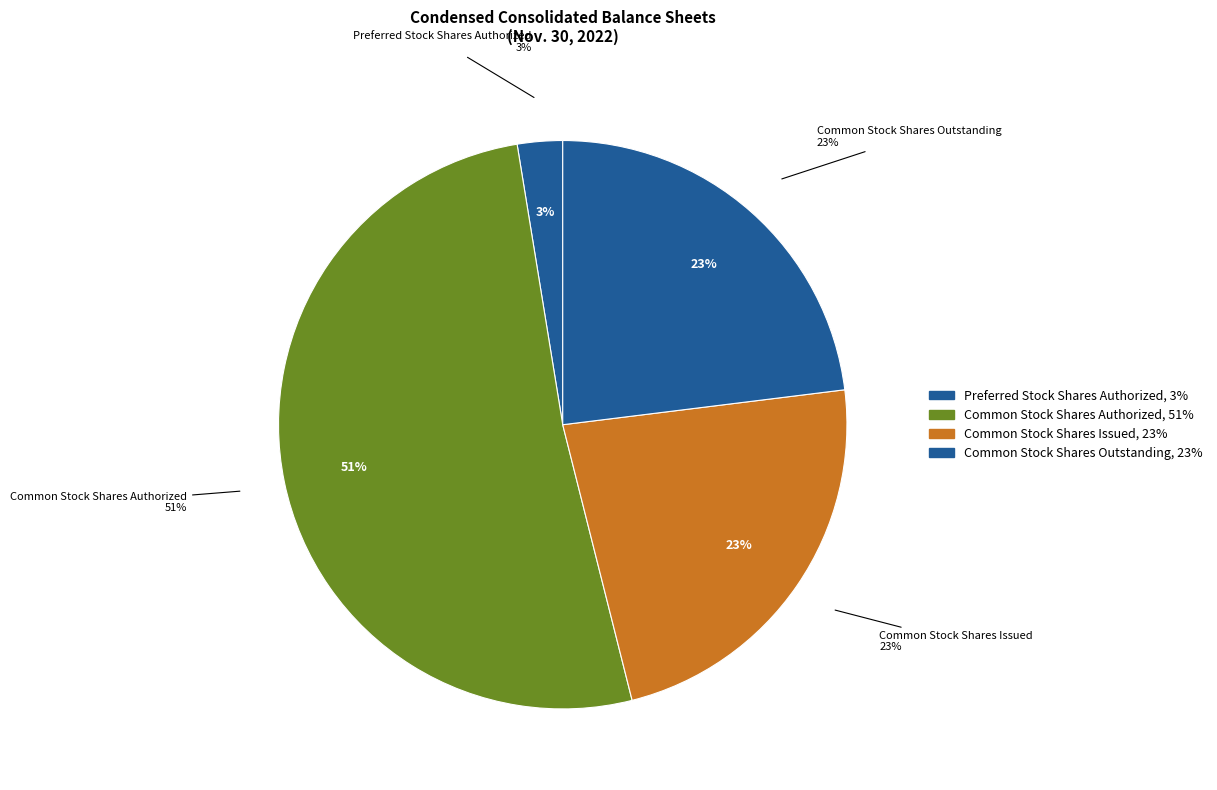

Which category accounts for the majority?

Common Stock Shares Authorized